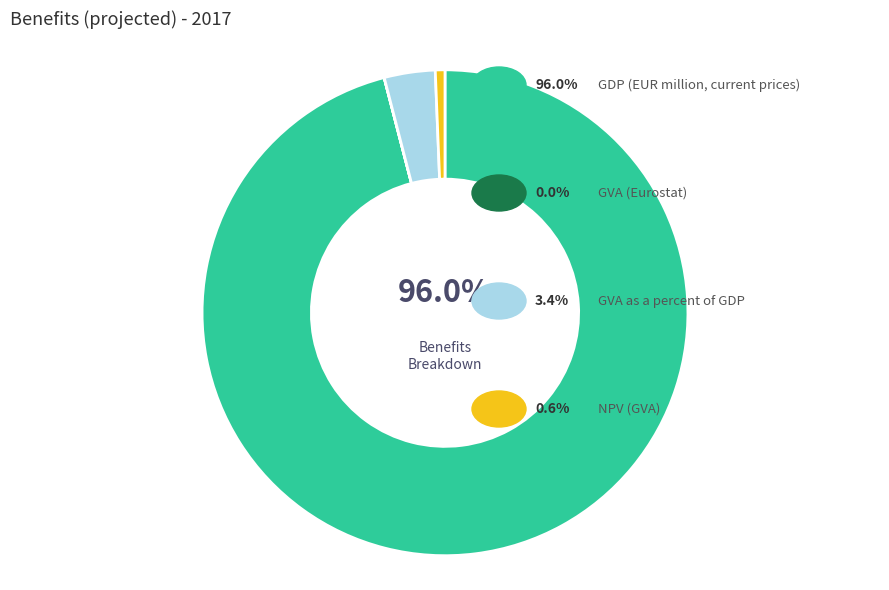

Is there any slice that represents more than half of the pie?

Yes